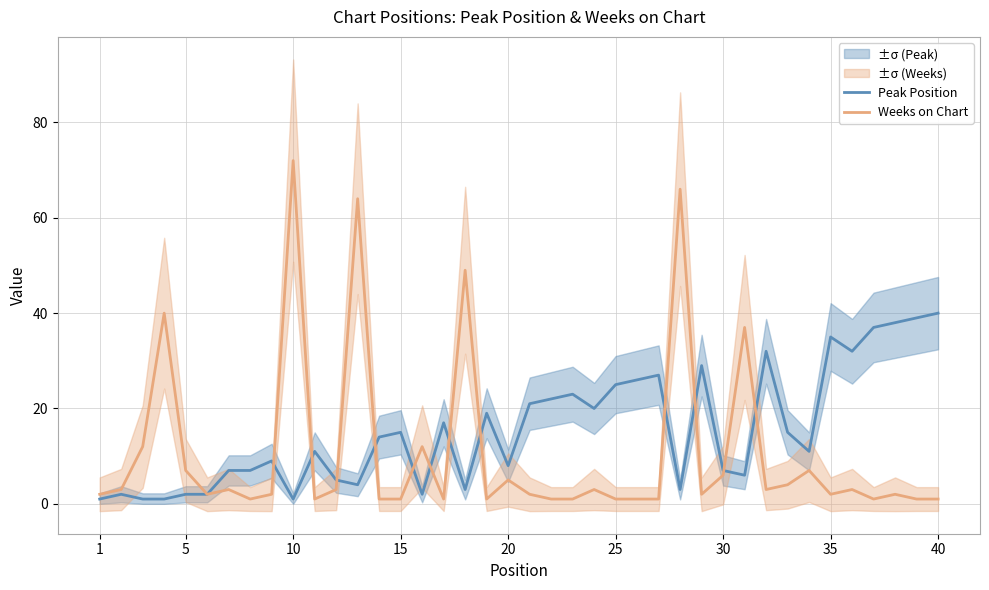

How many values in the Peak Position series are below 14?

20